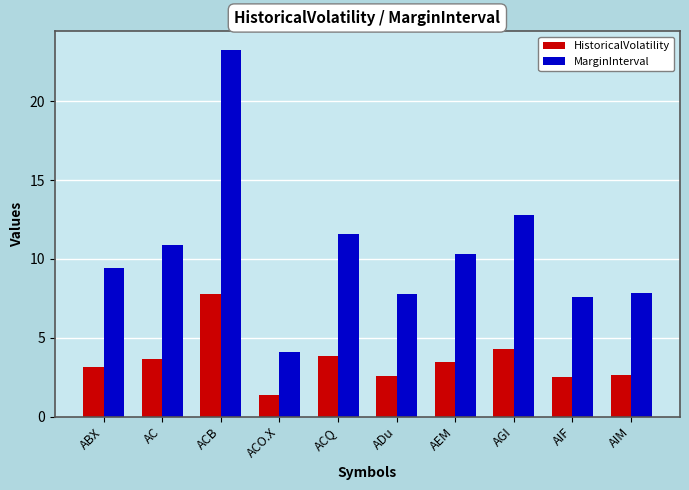

List the series in order of their overall mean, lowest first.

HistoricalVolatility, MarginInterval